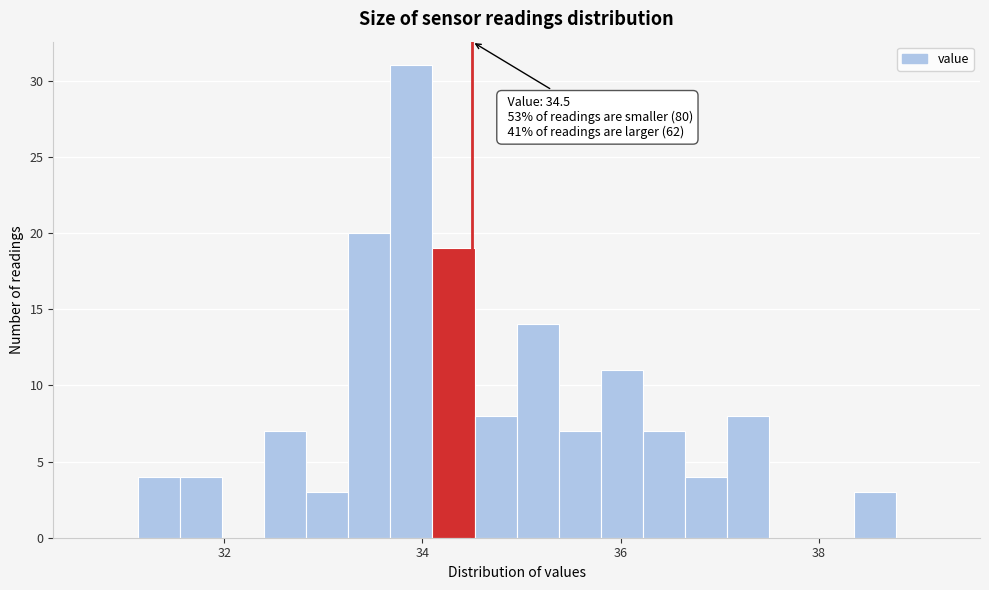

Around what value on the x-axis is the tallest bar? Give the approximate position of its centre, as read against the axis.

33.8